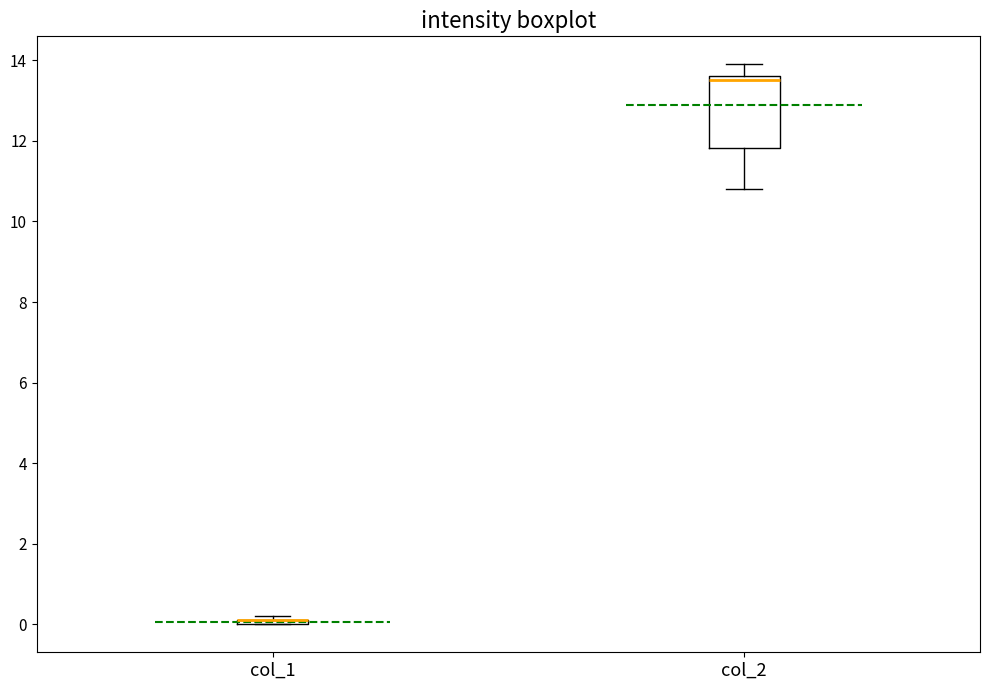

Comparing the boxes themselves (not the whiskers), which one is the tallest?

col_2